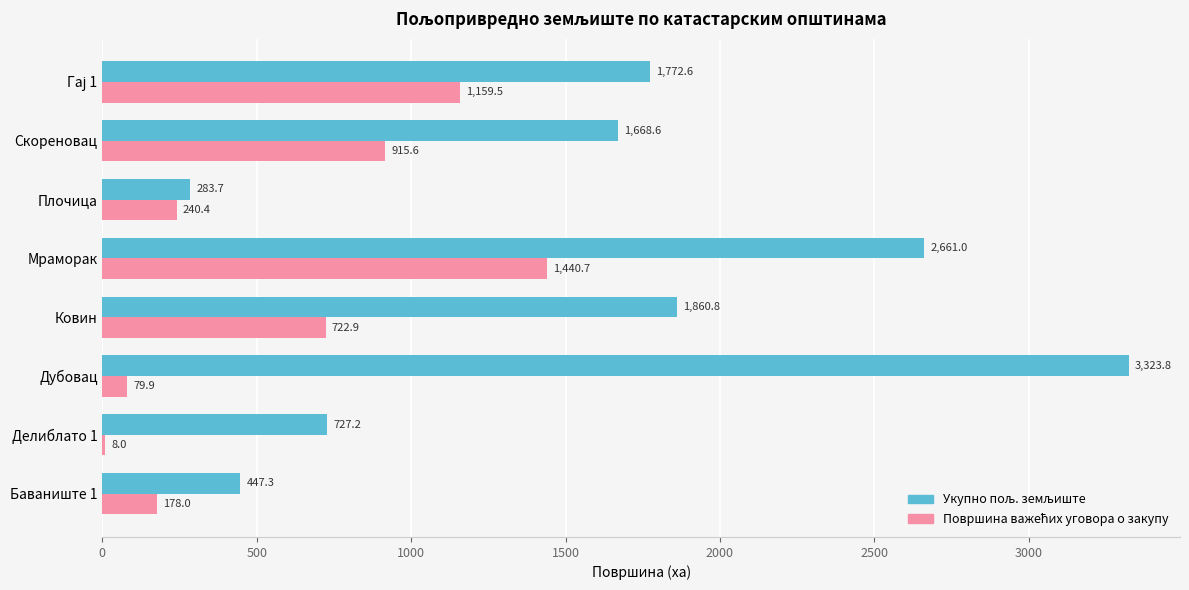

What is the total value across all series at Плочица?

524.1